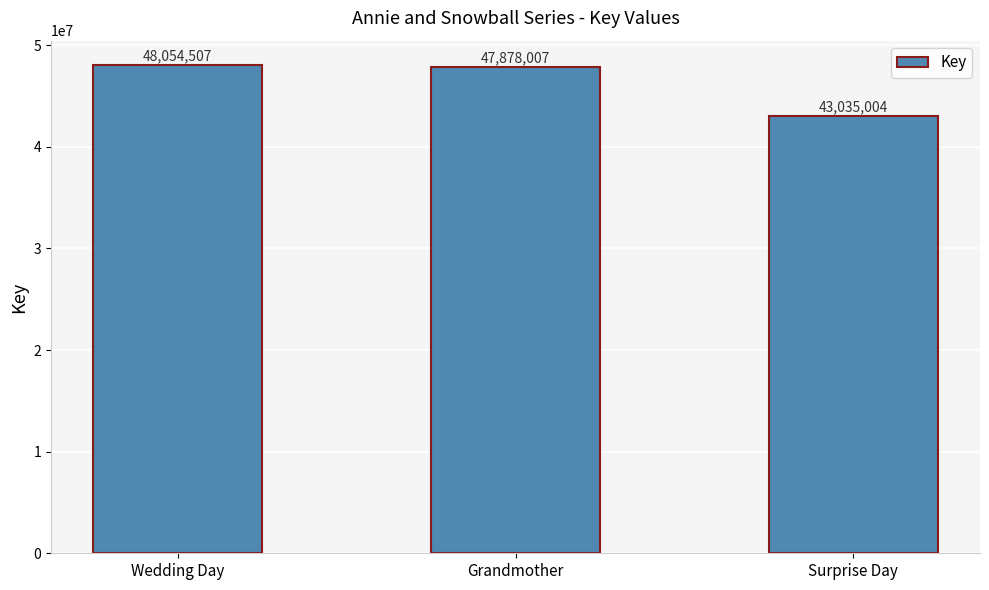

What is the difference between the maximum and minimum values?

5019503